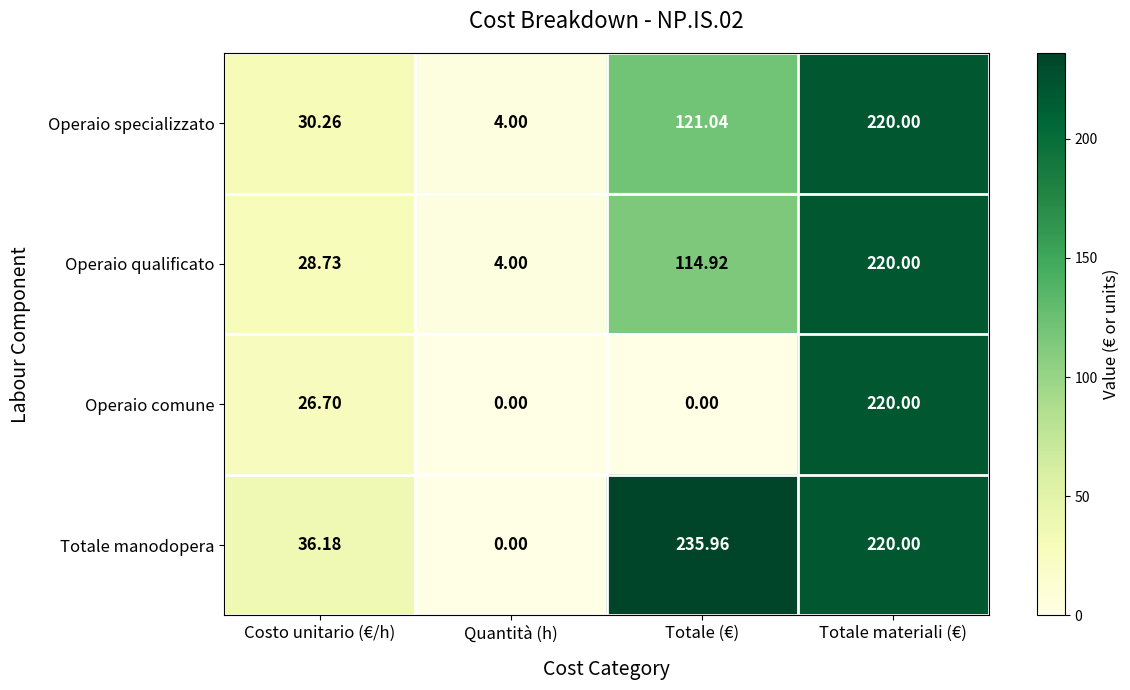

List the labels in order of Operaio specializzato value, largest first.

Totale materiali (€), Totale (€), Costo unitario (€/h), Quantità (h)